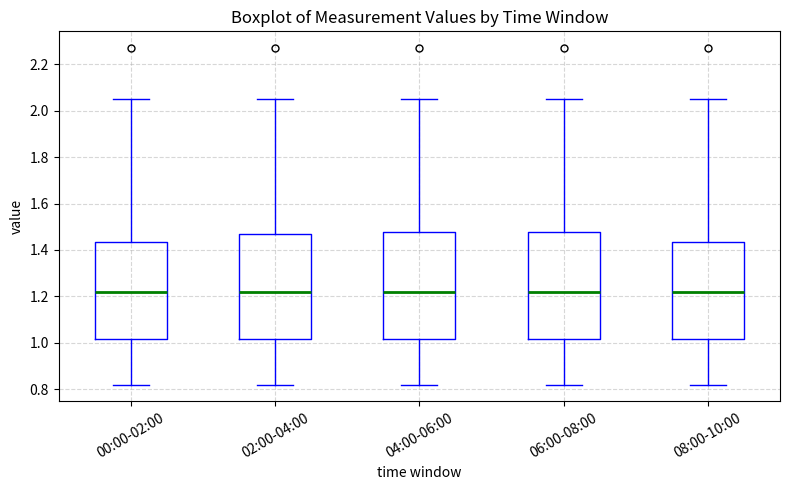

Reading left to right, transcribe this box plot: for each box, give where its median line is, the range the box spans, and where its two whiskers end, as read against the y-axis. The values are not printed on the chart, so give them approximately, as read against the axis.

00:00-02:00: median 1.22, box 1.02 to 1.44, whiskers 0.82 to 2.06
02:00-04:00: median 1.22, box 1.02 to 1.48, whiskers 0.82 to 2.06
04:00-06:00: median 1.22, box 1.02 to 1.48, whiskers 0.82 to 2.06
06:00-08:00: median 1.22, box 1.02 to 1.48, whiskers 0.82 to 2.06
08:00-10:00: median 1.22, box 1.02 to 1.44, whiskers 0.82 to 2.06